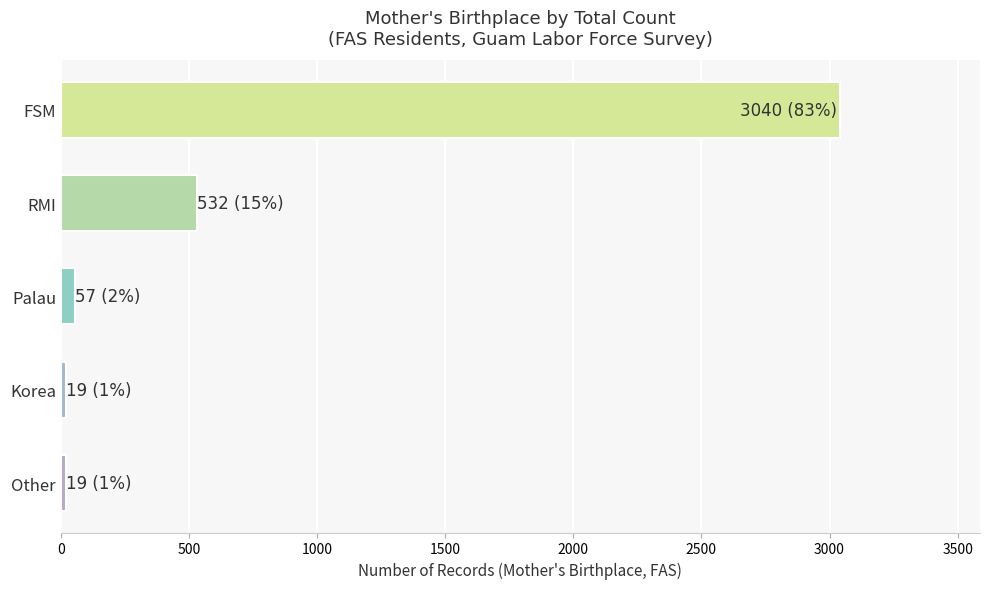

What is the label of the 3rd bar from the bottom?

Palau